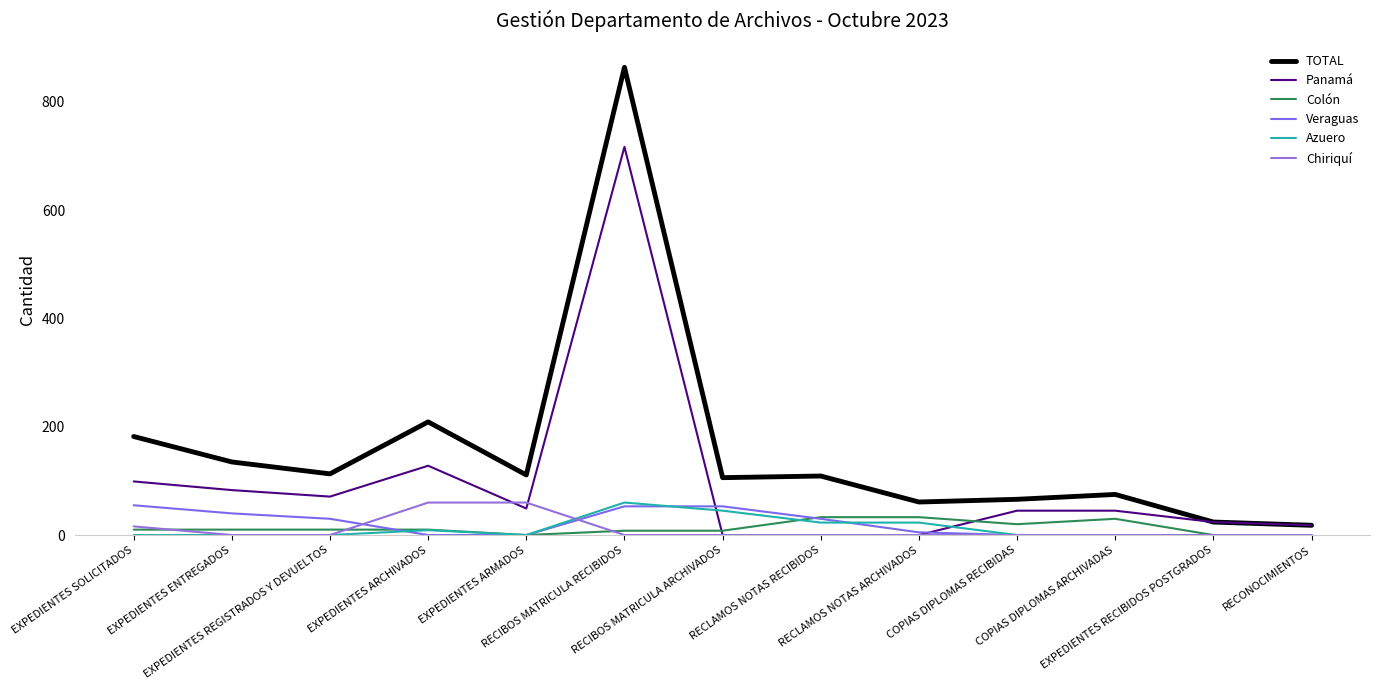

At which category is the sum across all series the highest?

RECIBOS MATRICULA RECIBIDOS